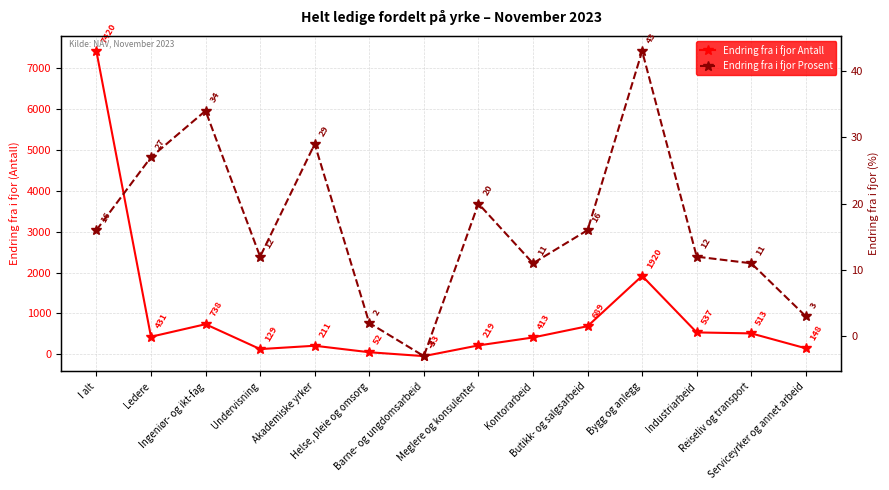

Reading left to right, list all the values displayed in this chart.

Endring fra i fjor Antall: I alt=7420	Ledere=431	Ingeniør- og ikt-fag=738	Undervisning=129	Akademiske yrker=211	Helse, pleie og omsorg=52	Barne- og ungdomsarbeid=-43	Meglere og konsulenter=219	Kontorarbeid=413	Butikk- og salgsarbeid=689	Bygg og anlegg=1920	Industriarbeid=537	Reiseliv og transport=513	Serviceyrker og annet arbeid=148
Endring fra i fjor Prosent: I alt=16	Ledere=27	Ingeniør- og ikt-fag=34	Undervisning=12	Akademiske yrker=29	Helse, pleie og omsorg=2	Barne- og ungdomsarbeid=-3	Meglere og konsulenter=20	Kontorarbeid=11	Butikk- og salgsarbeid=16	Bygg og anlegg=43	Industriarbeid=12	Reiseliv og transport=11	Serviceyrker og annet arbeid=3